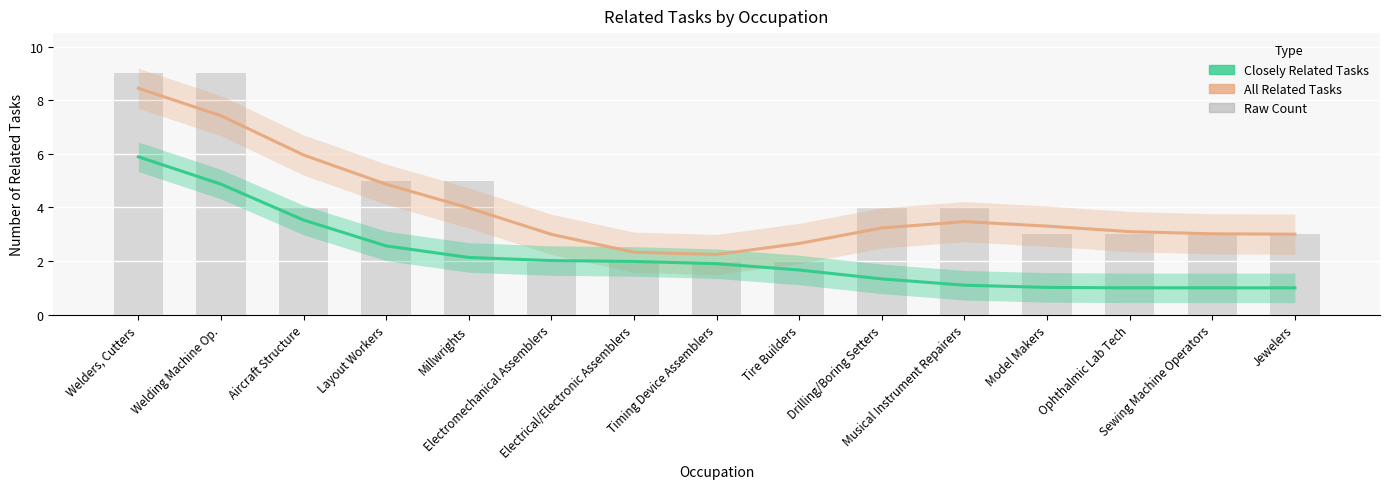

What is the label of the 13th bar from the left?

Ophthalmic Lab Tech